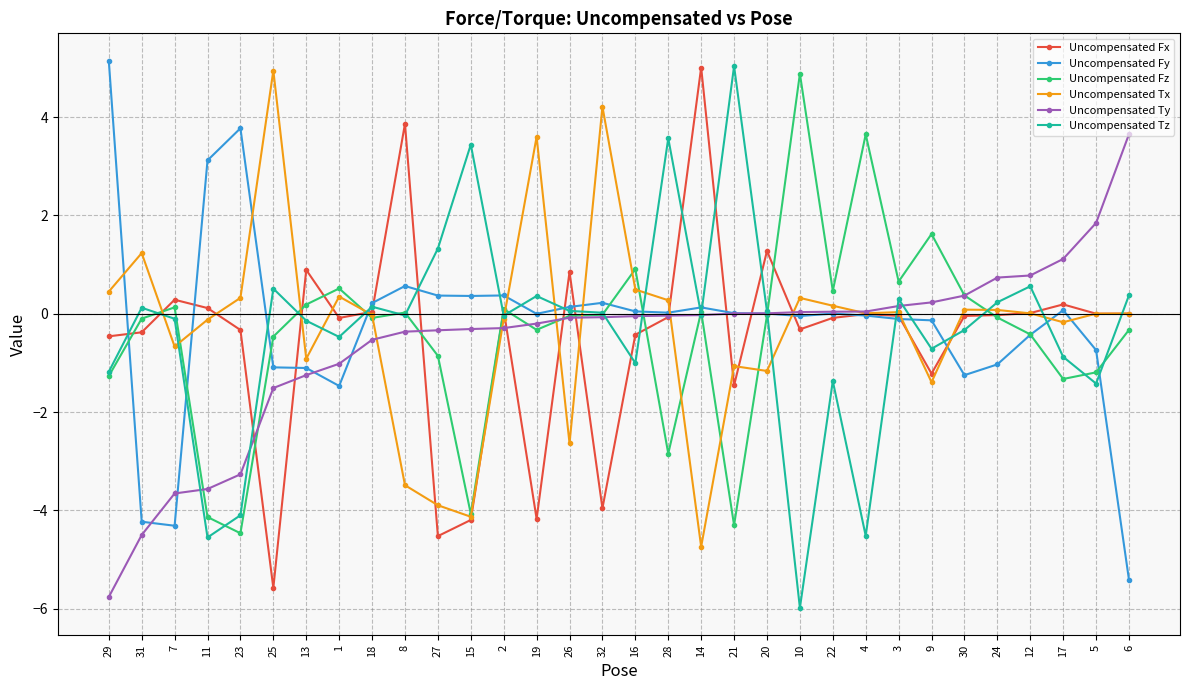

What is the value of the Uncompensated Tz point at the 31st from the left?

-1.4